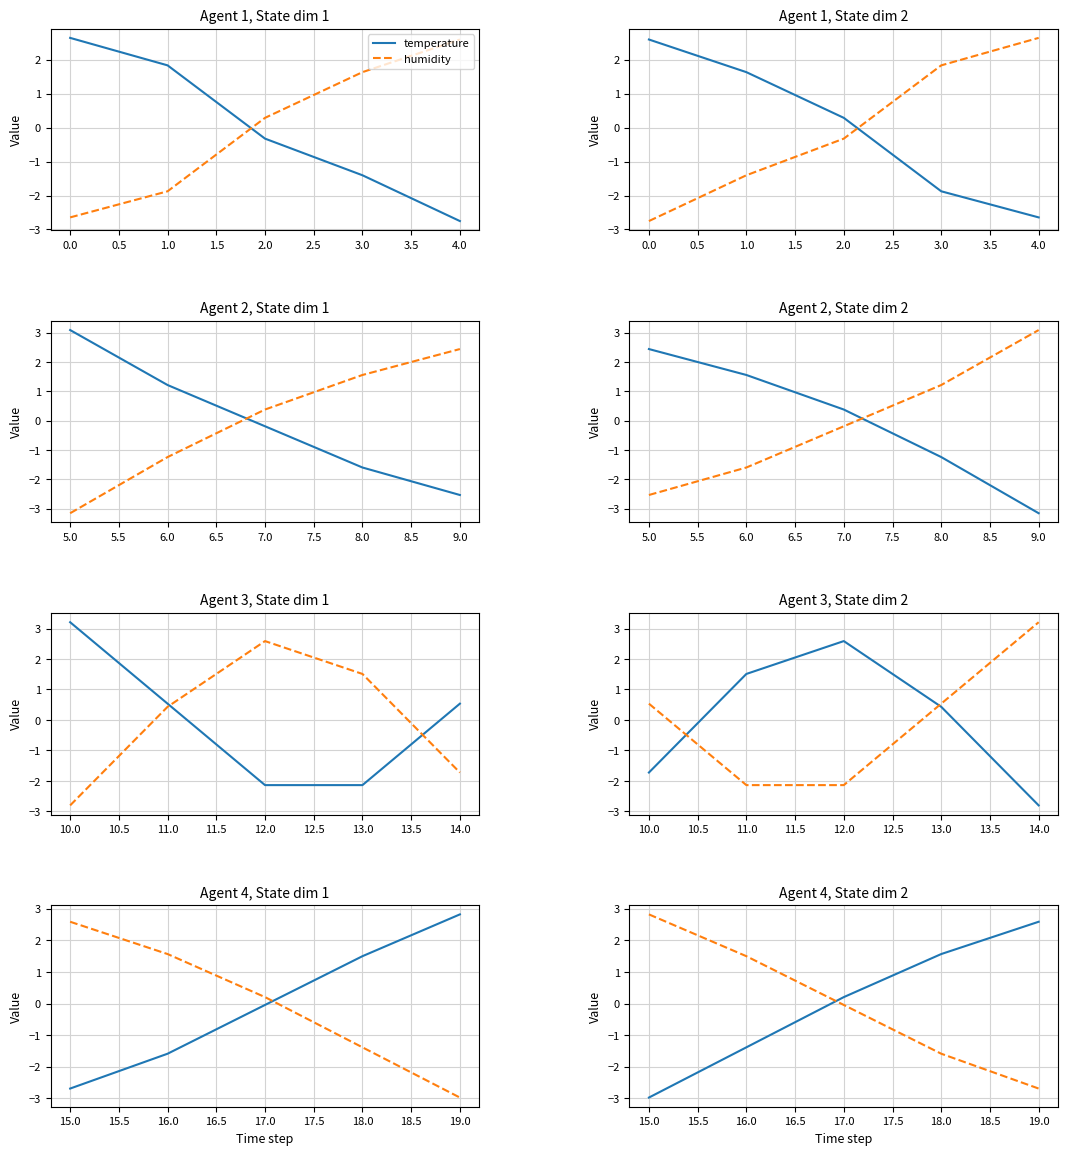

Does the chart have visible grid lines?

Yes